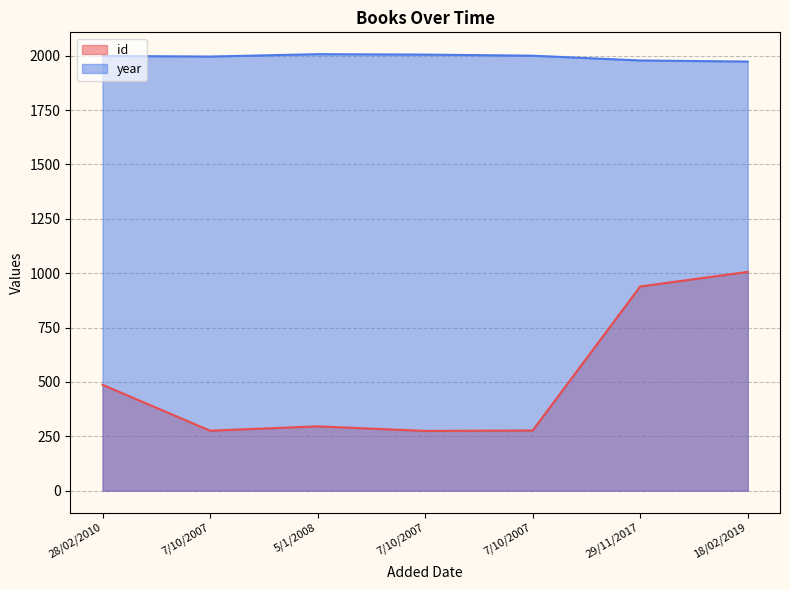

True or false: year and id intersect in this chart.

False